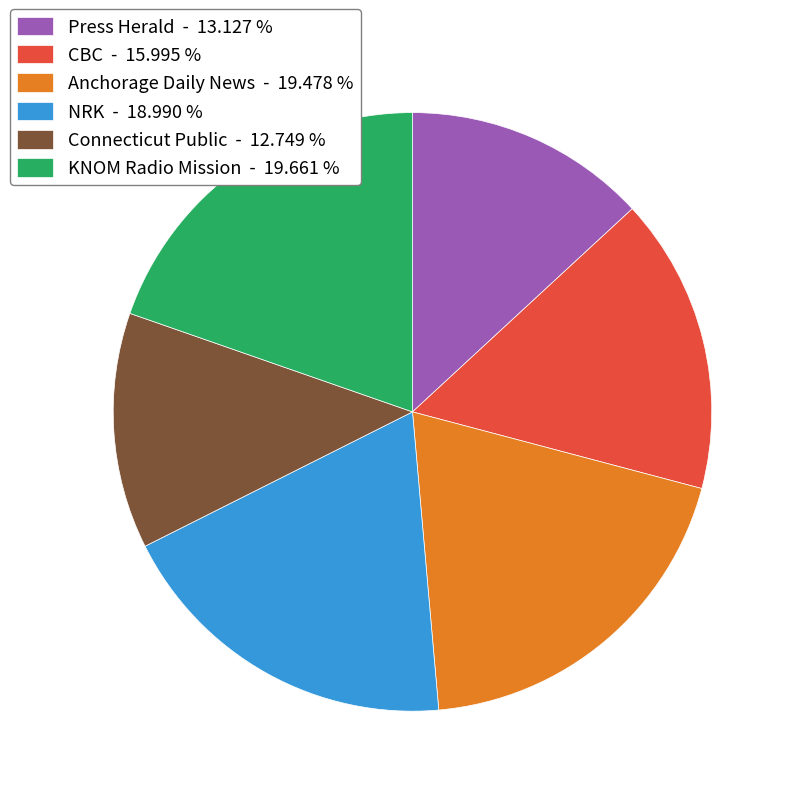

Between CBC - 15.995 % and Anchorage Daily News - 19.478 %, which is larger?

Anchorage Daily News - 19.478 %